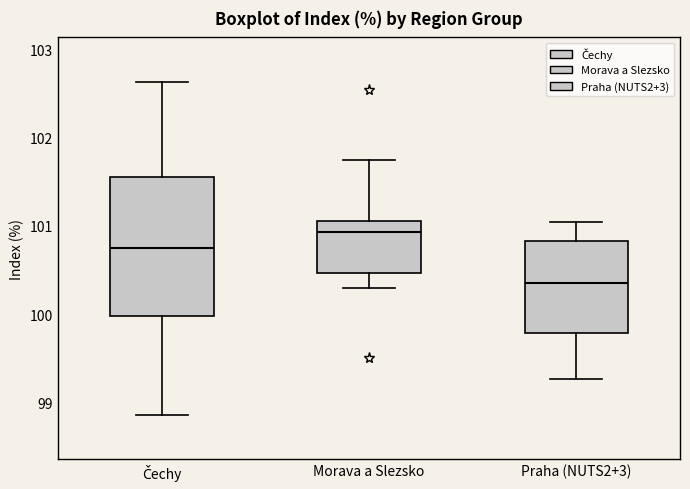

Reading left to right, read every box against the y-axis: the position of its median line, the range the box covers, and the ends of its whiskers. The values are not printed on the chart, so give them approximately, as read against the axis.

Čechy: median 100.8, box 100.0 to 101.6, whiskers 98.9 to 102.6
Morava a Slezsko: median 100.9, box 100.5 to 101.1, whiskers 100.3 to 101.7
Praha (NUTS2+3): median 100.4, box 99.8 to 100.8, whiskers 99.3 to 101.0